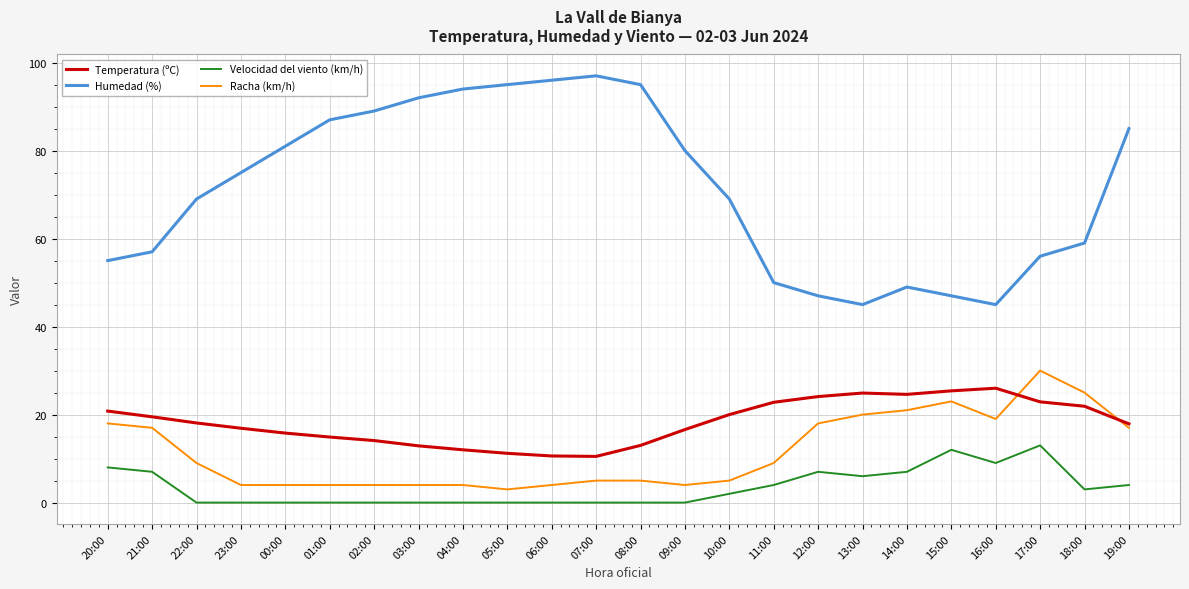

True or false: Racha (km/h) has a value of 17.0 at 21:00.

True